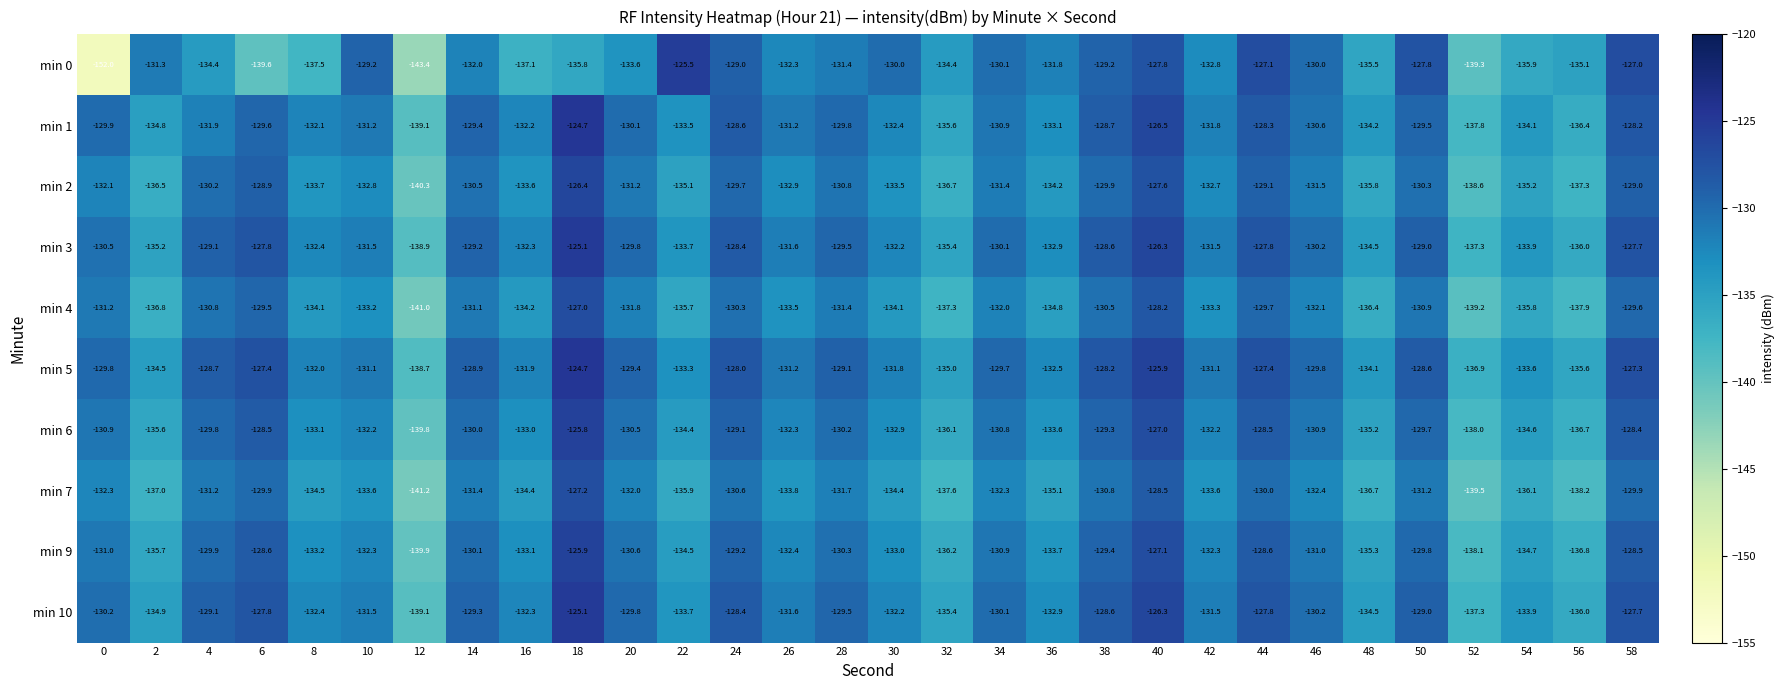

Which series has the largest range (max minus min)?

min 0